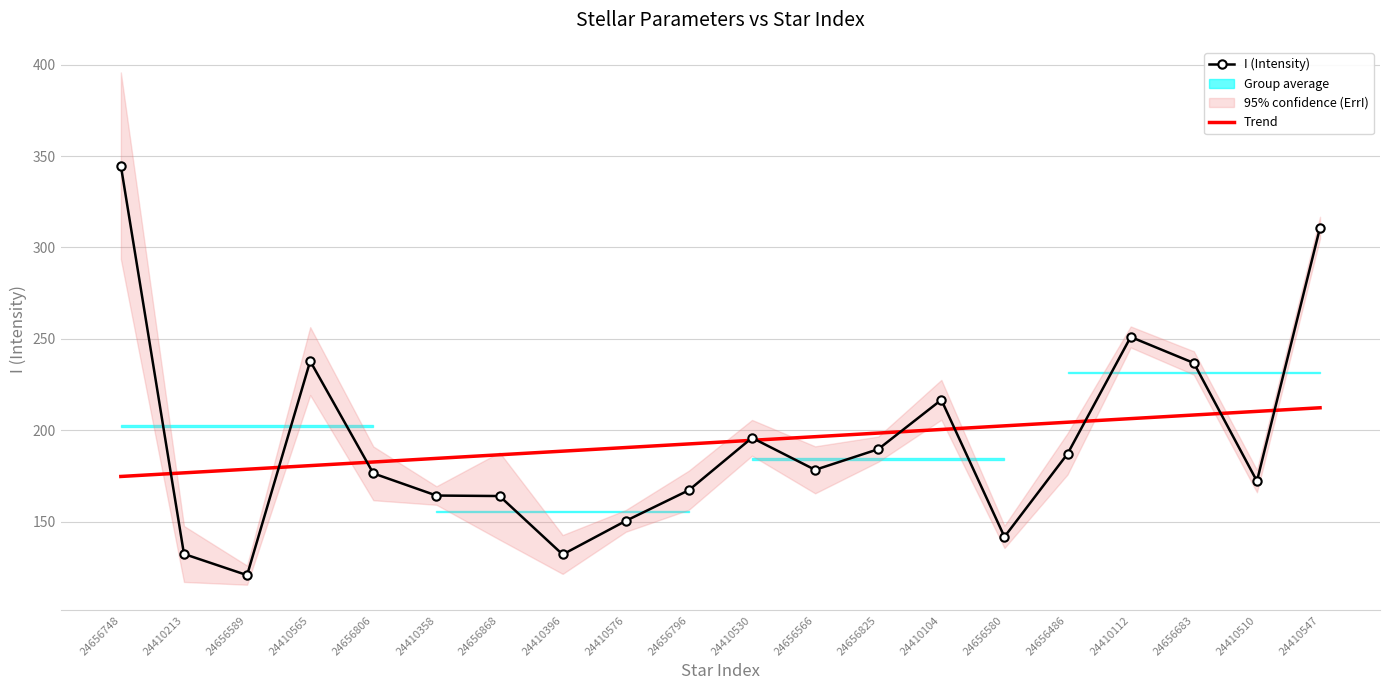

What is the average value of the Trend series?

193.5